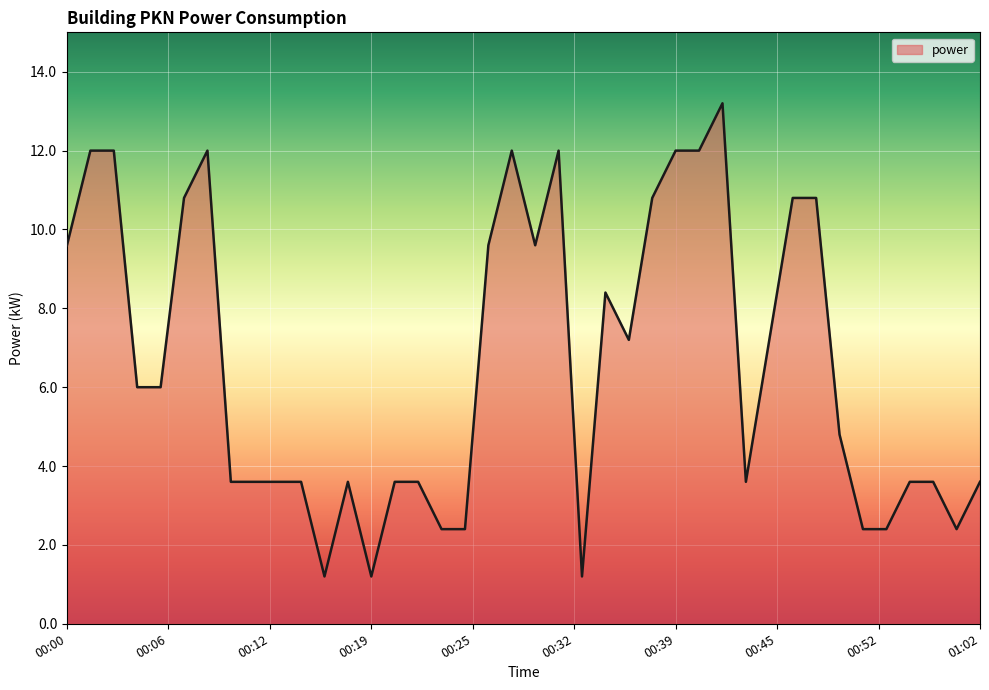

True or false: the data has more than 0 interior local peaks.

True